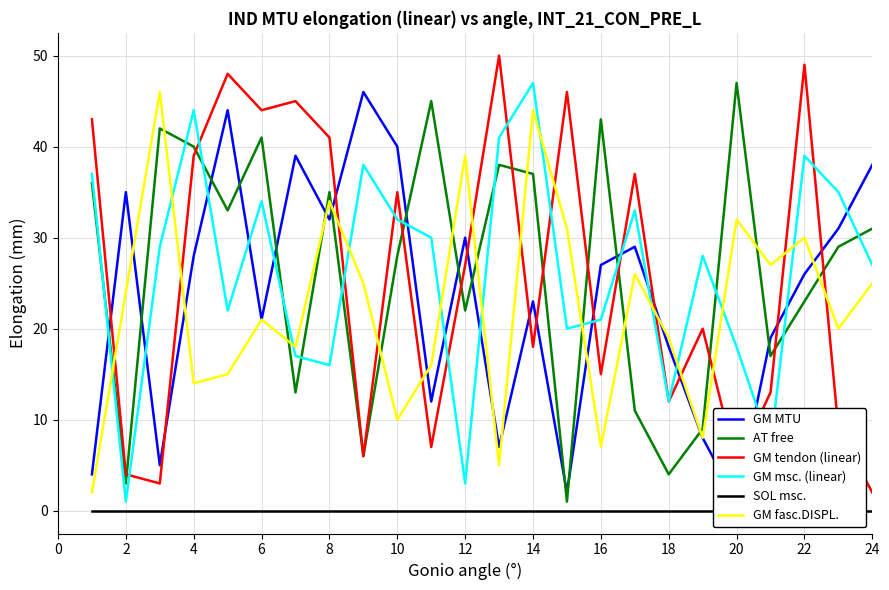

Is the value of AT free at 10 greater than the value of GM msc. (linear) at 12?

Yes